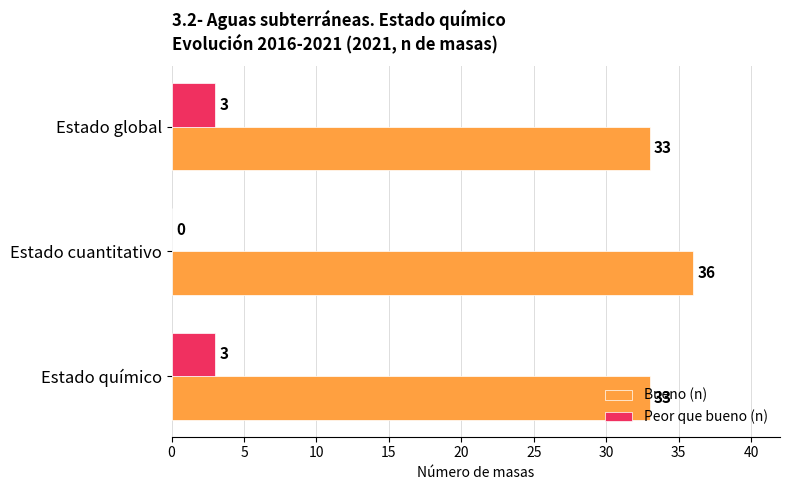

Is the value of Bueno (n) at Estado cuantitativo greater than the value of Peor que bueno (n) at Estado global?

Yes